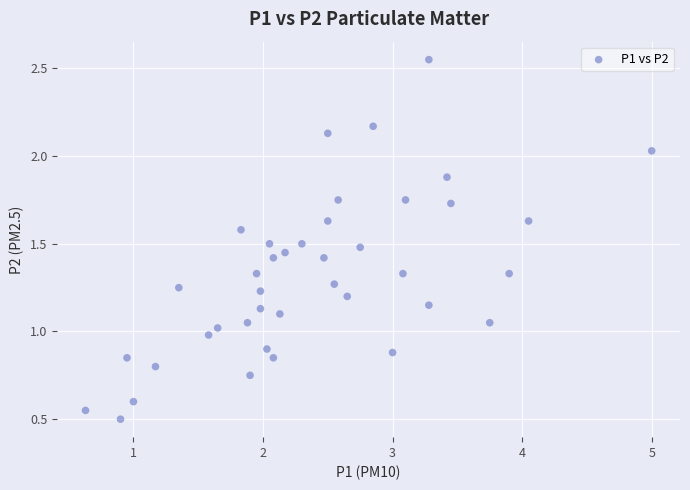

What is the range of X values (max minus min)?

4.4